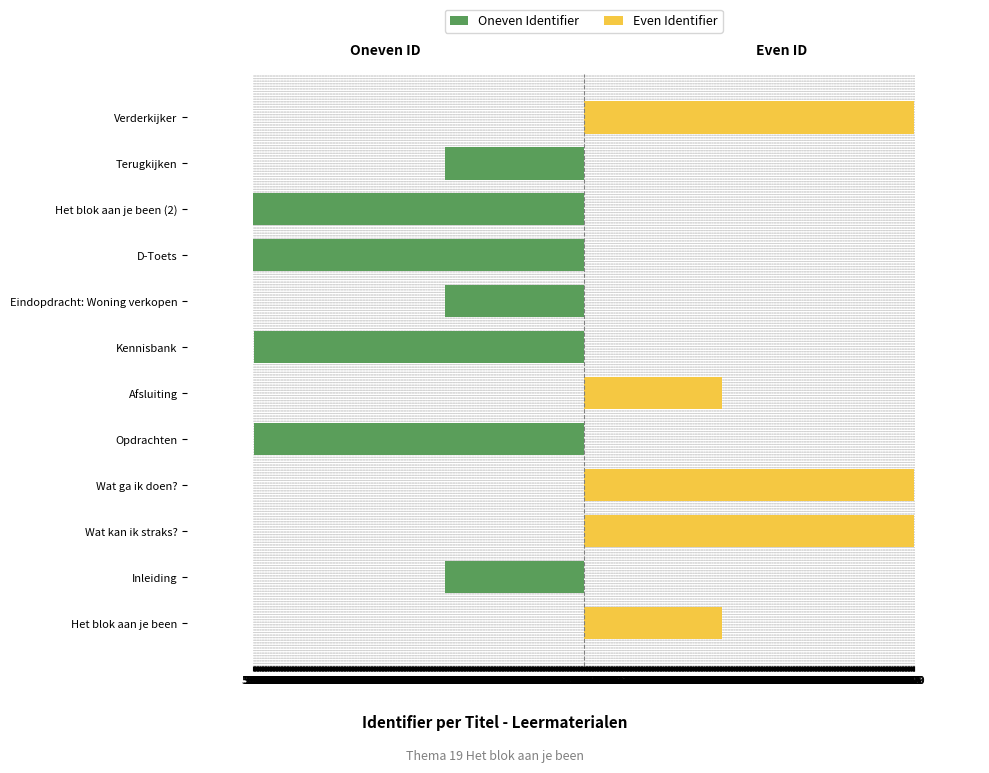

Is the value of Oneven Identifier at Wat ga ik doen? greater than the value of Even Identifier at Het blok aan je been (2)?

No